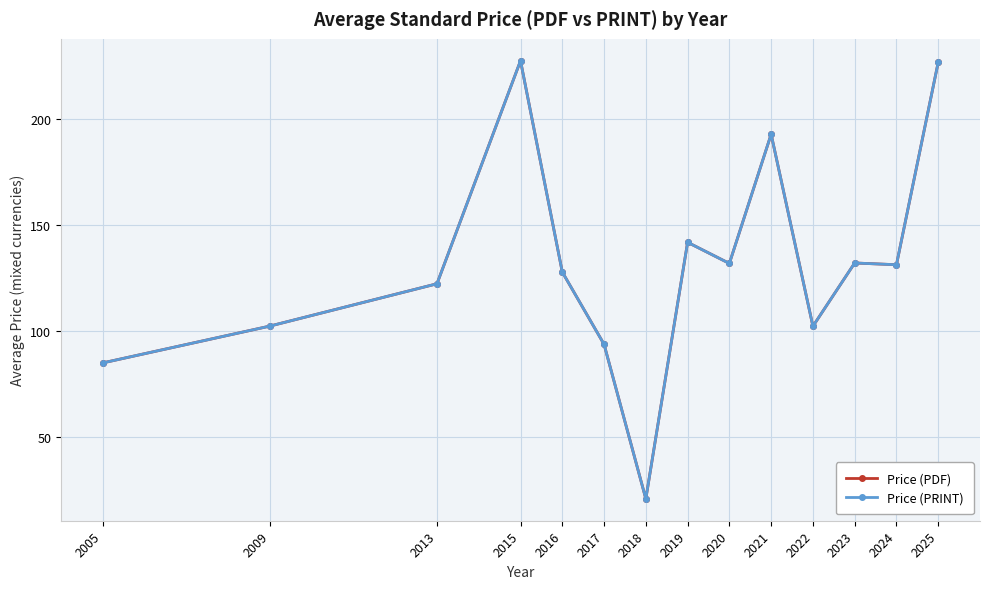

Reading left to right, extract all data points from this chart.

Price (PDF): 85.0	102.4	122.4	227.7	127.9	93.8	20.9	142.0	132.0	193.0	102.4	132.2	131.4	227.0
Price (PRINT): 85.0	102.4	122.4	227.7	127.9	93.8	20.9	142.0	132.0	193.0	102.4	132.2	131.4	227.0